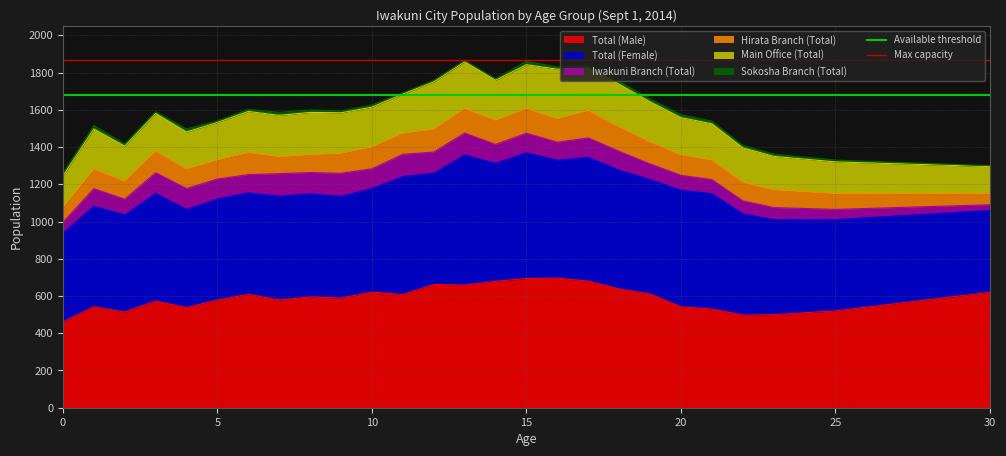

What is the difference between the highest and lowest values at 5?

186.5